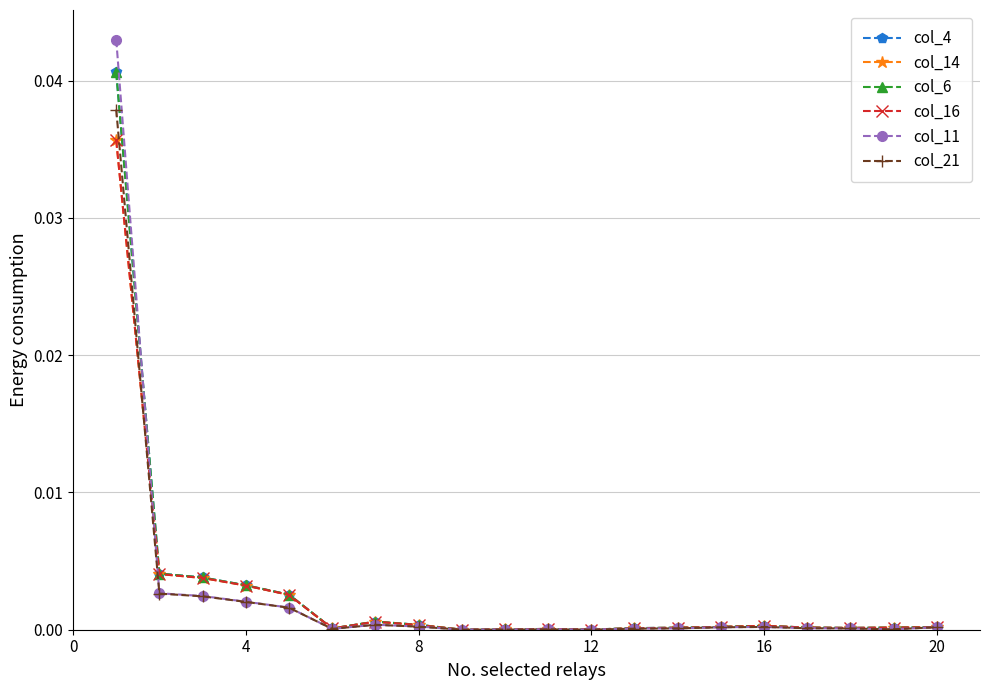

How many interior local peaks does the col_14 series have?

3